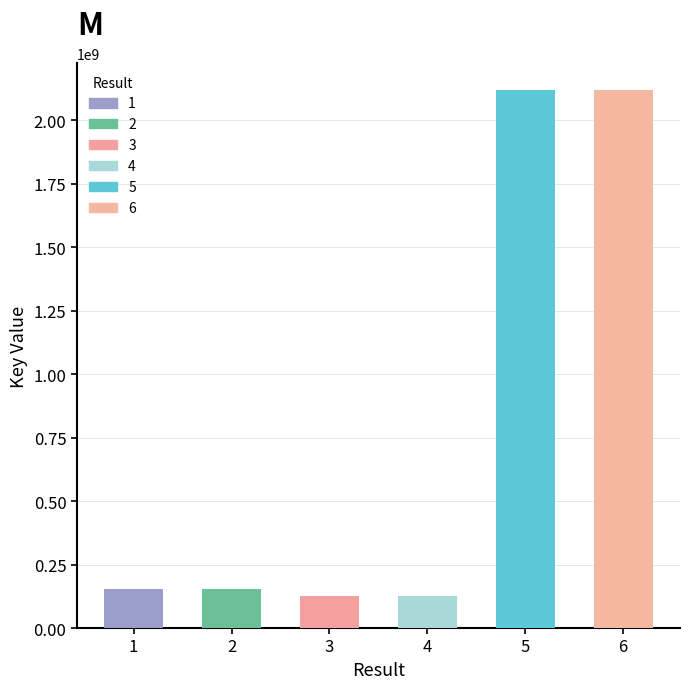

How many data points does each series have?

6